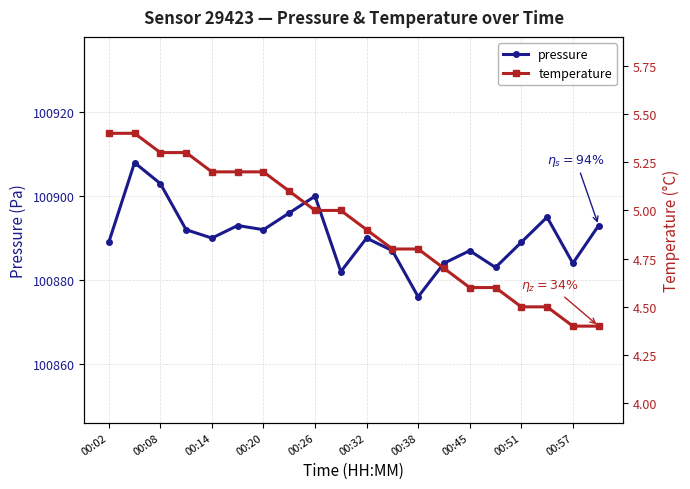

True or false: pressure has a value of 100903 at 00:08.

True